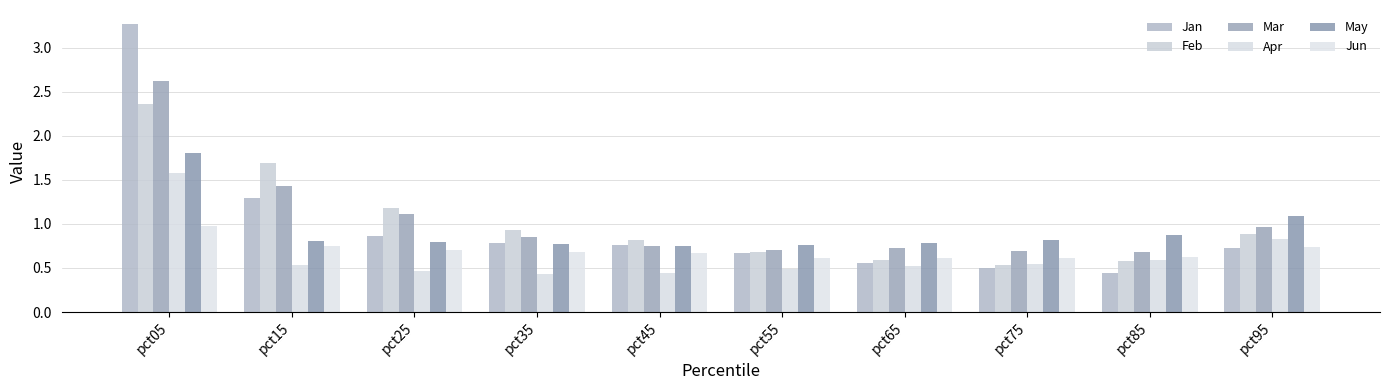

The value of Feb at pct35 is 0.9. True or false?

True